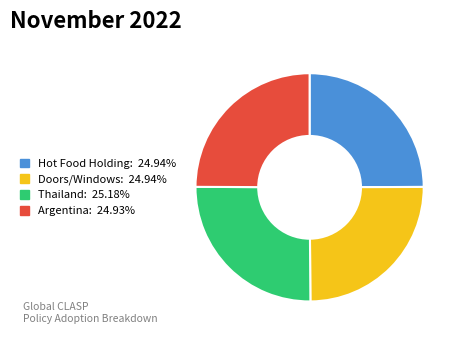

How many segments does this pie chart have?

4